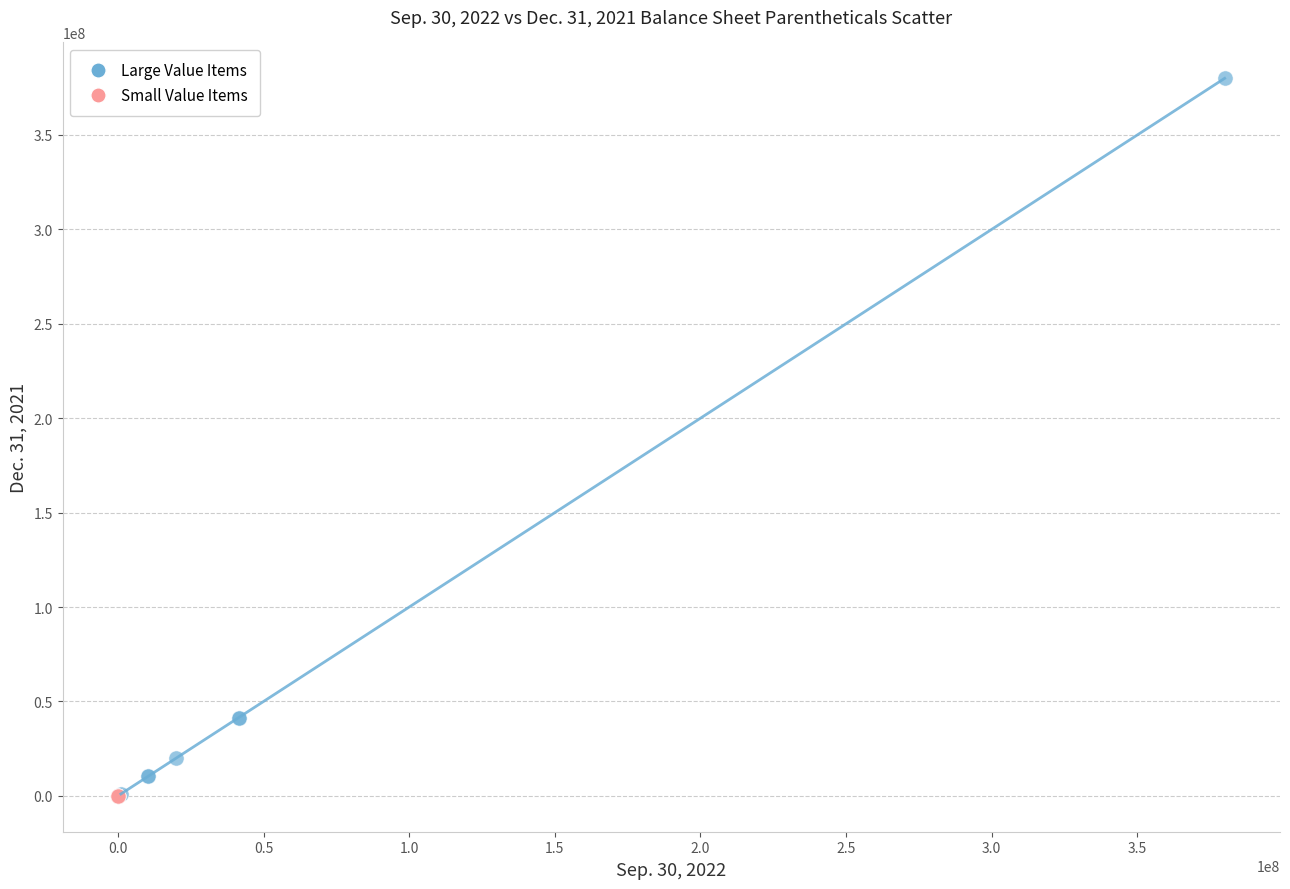

Which series contains the highest Y value?

Large Value Items